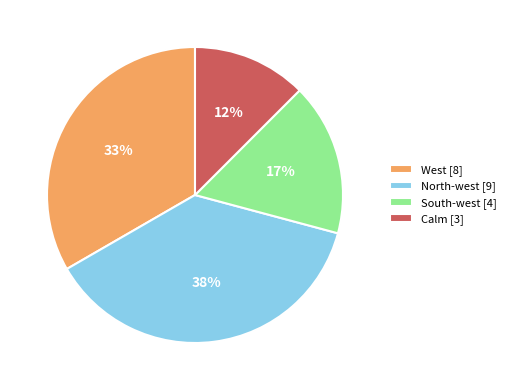

Is it true that South-west is 31% of the pie?

False